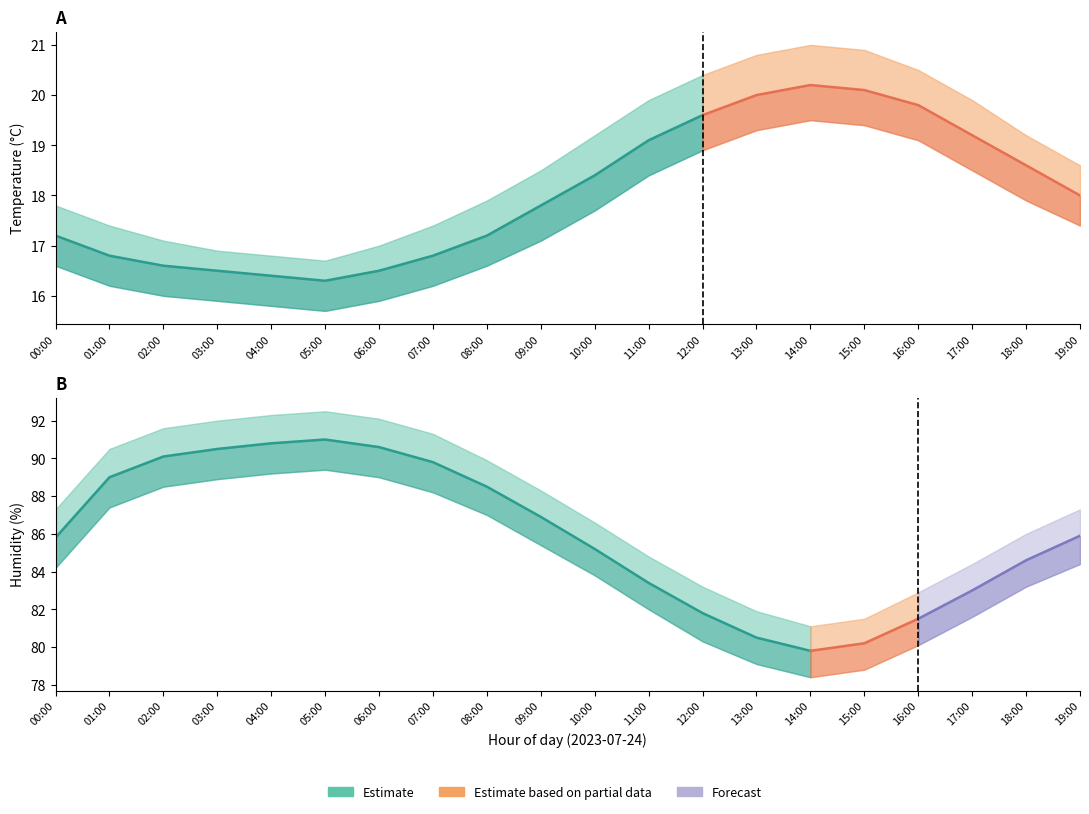

What is the spread (max minus min) of values at 06:00?

76.2